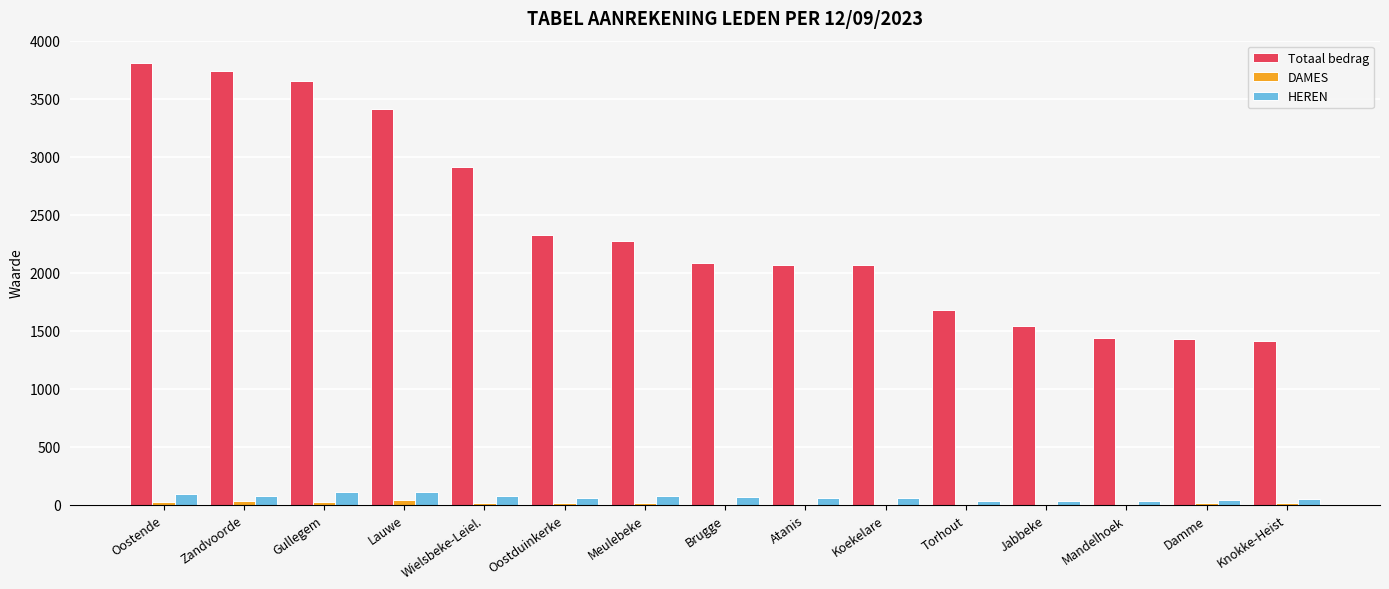

Between Oostduinkerke and Damme, which series saw the biggest shift?

Totaal bedrag